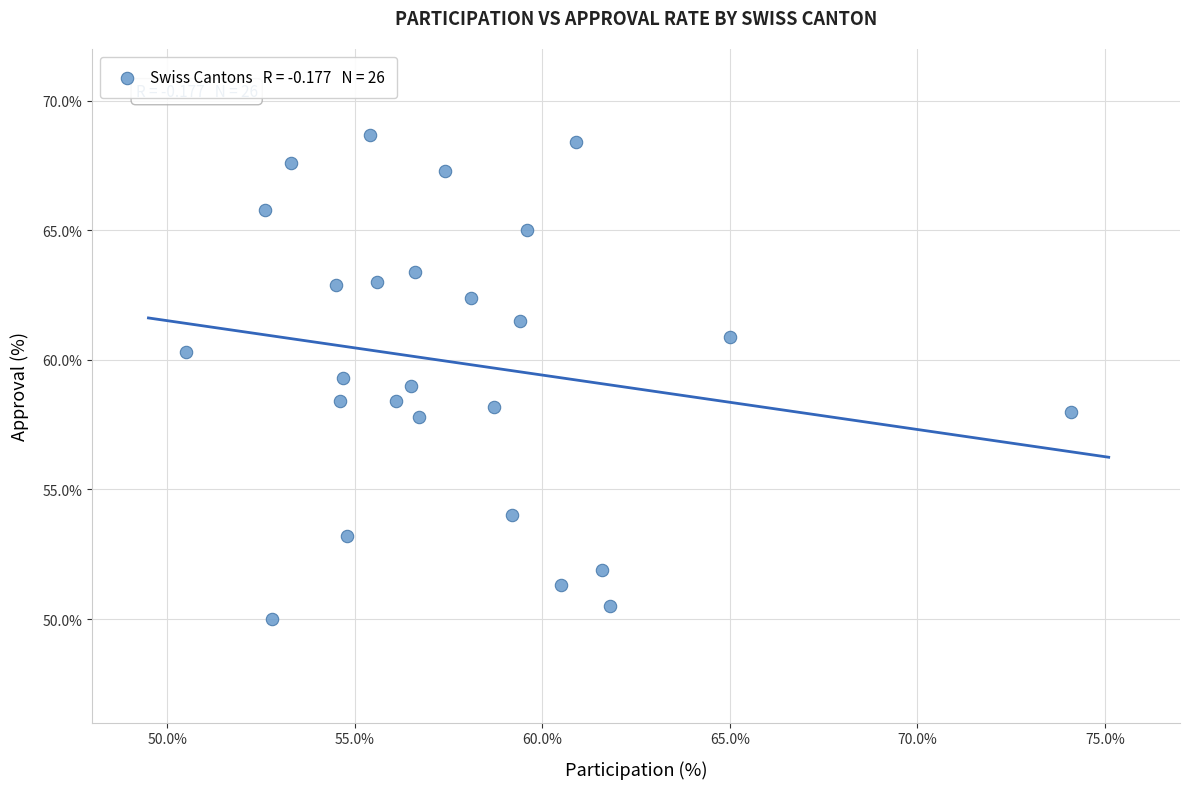

What is the range of Y values (max minus min)?

18.7